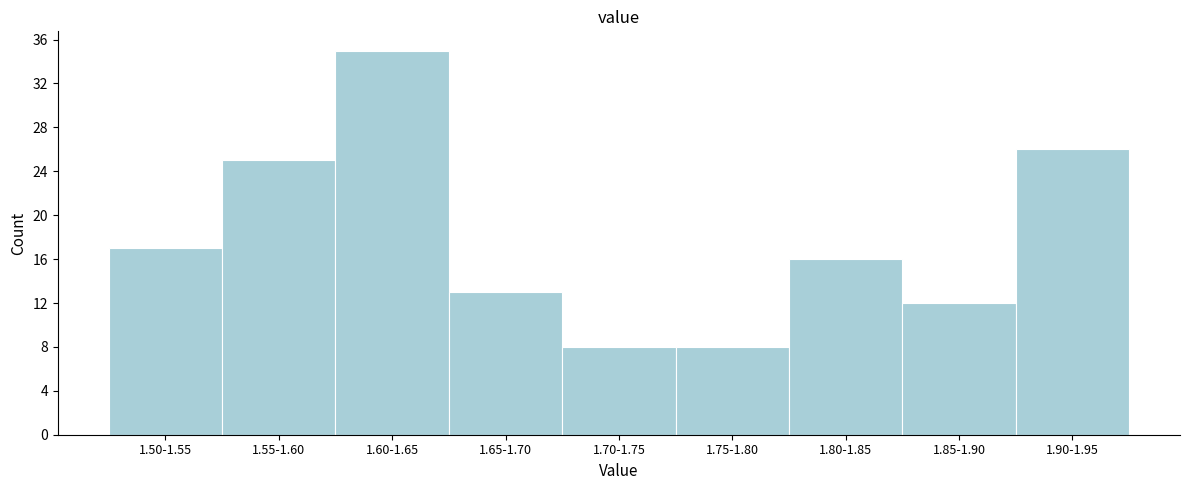

Reading left to right, extract all data points from this chart.

17	25	35	13	8	8	16	12	26